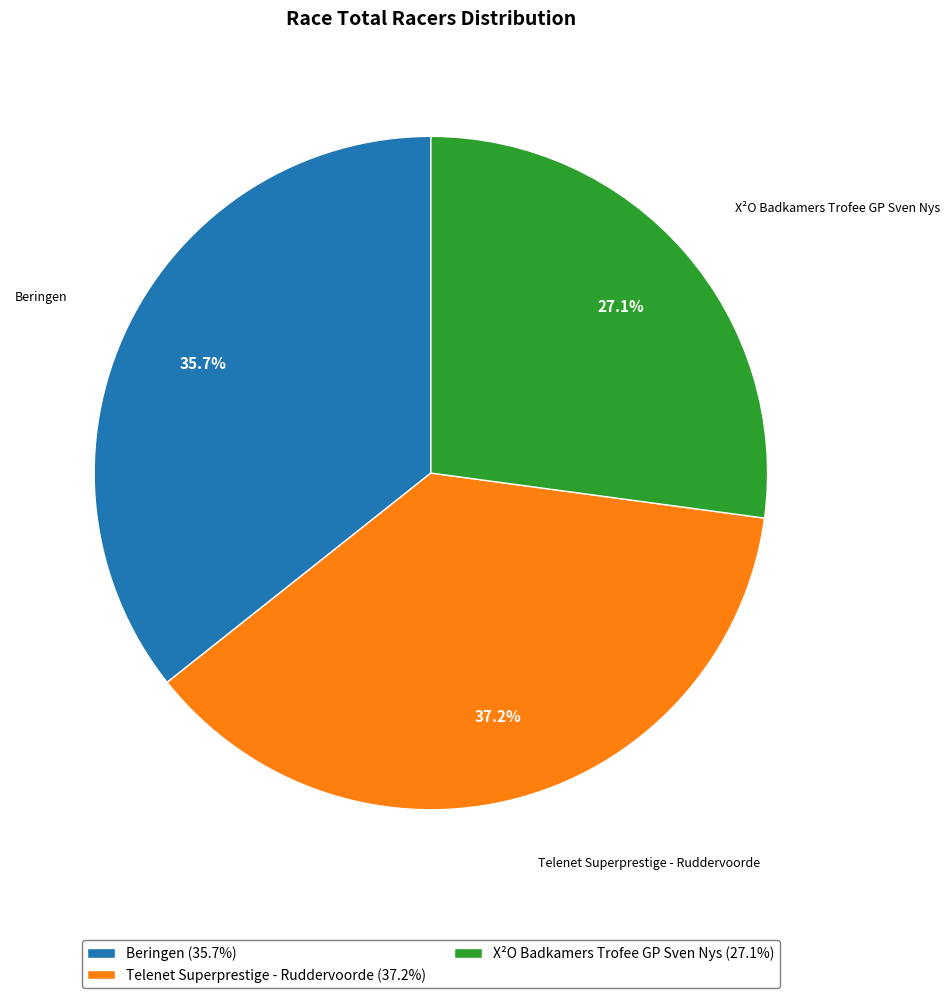

Is it true that Beringen is 36% of the pie?

True